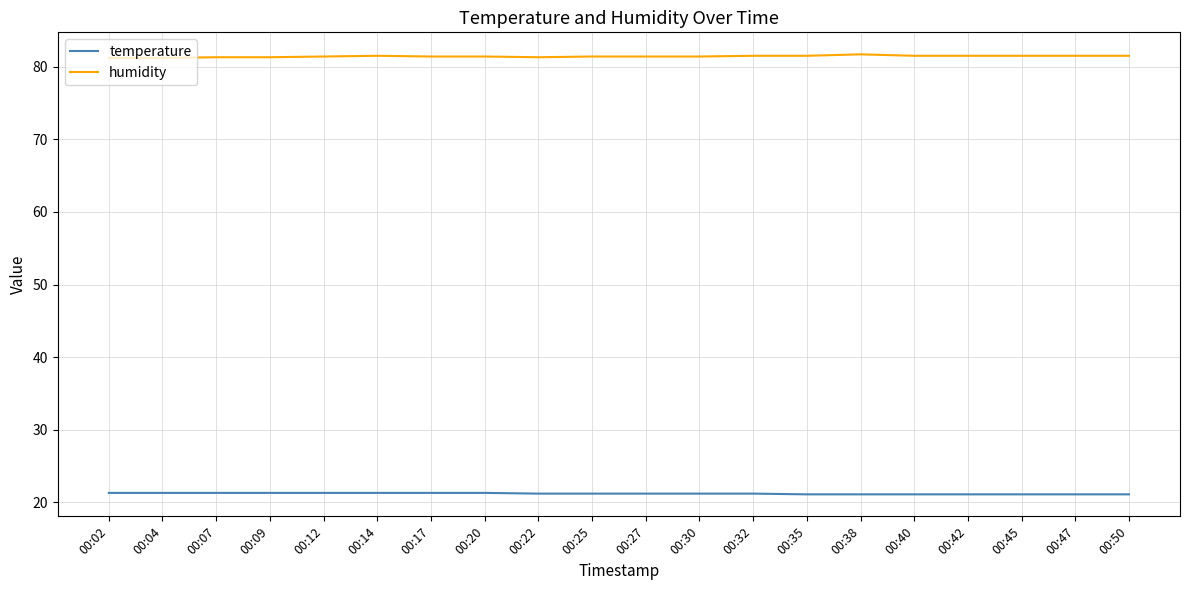

List the series in order of their overall mean, lowest first.

temperature, humidity